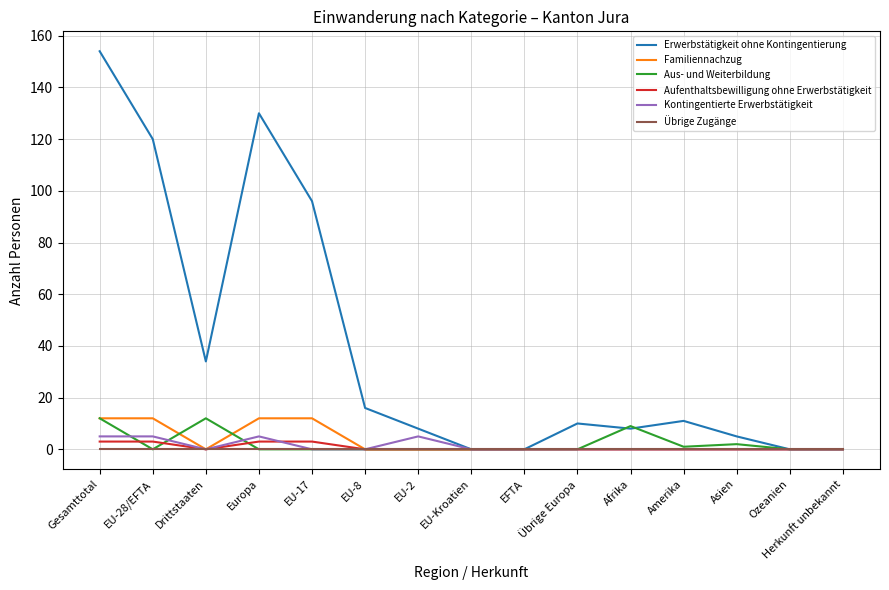

What is the total value across all series at EU-2?

13